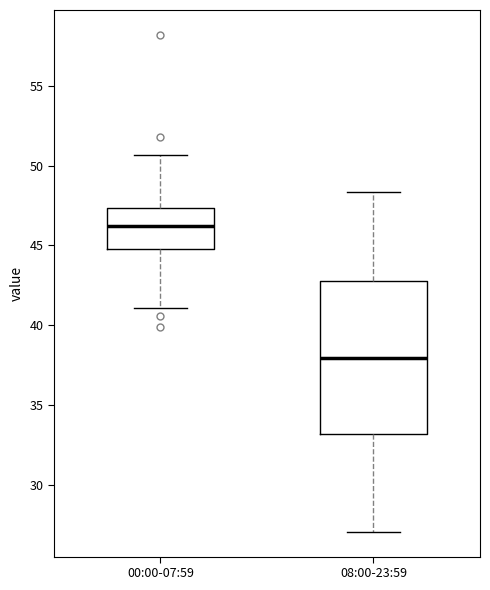

Which box has the lowest median line?

08:00-23:59